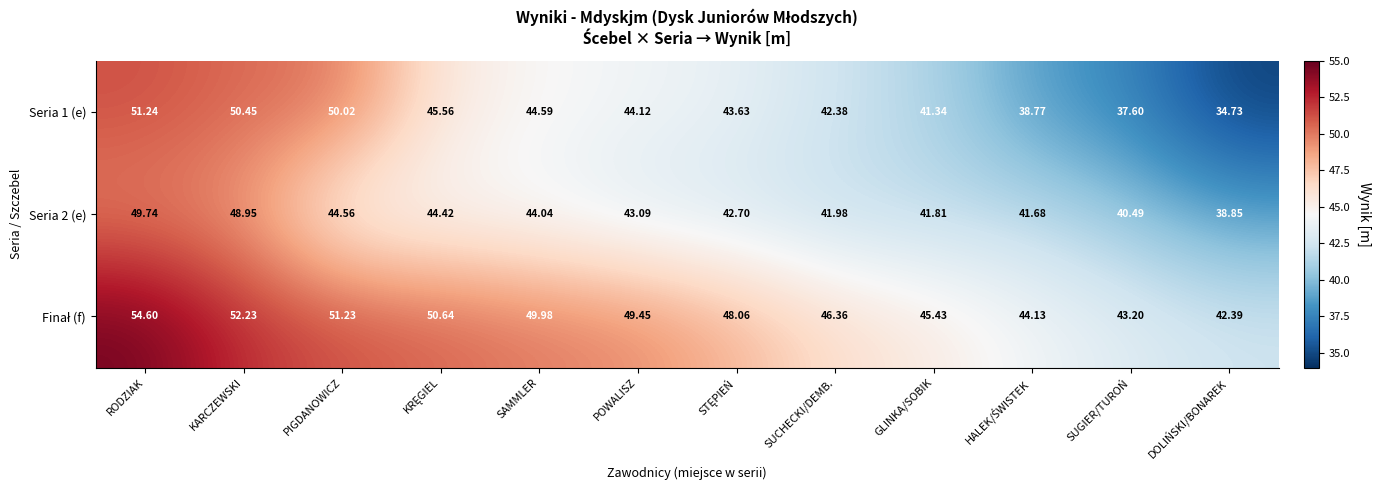

Which category has the highest value in the Seria 2 (e) series?

RODZIAK